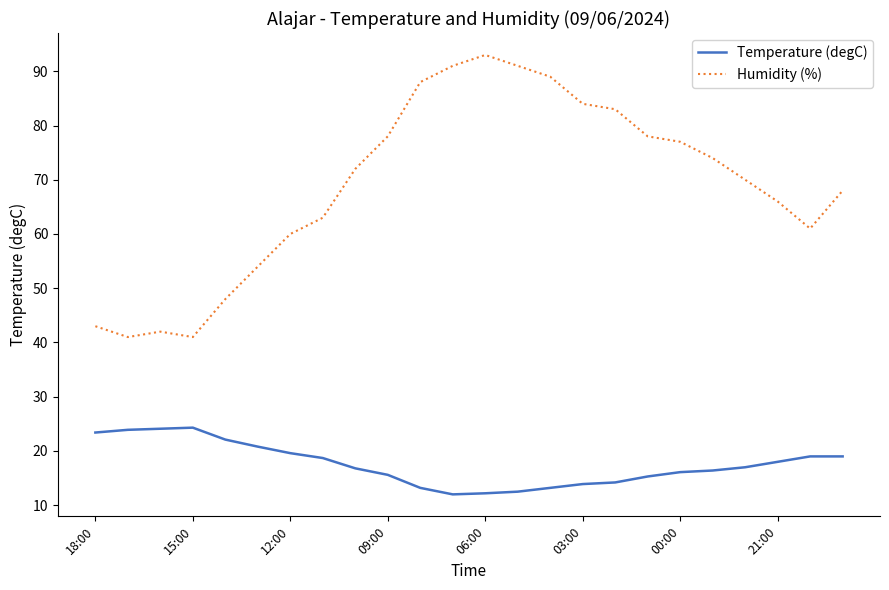

True or false: Humidity (%) and Temperature (degC) cross at least once.

False